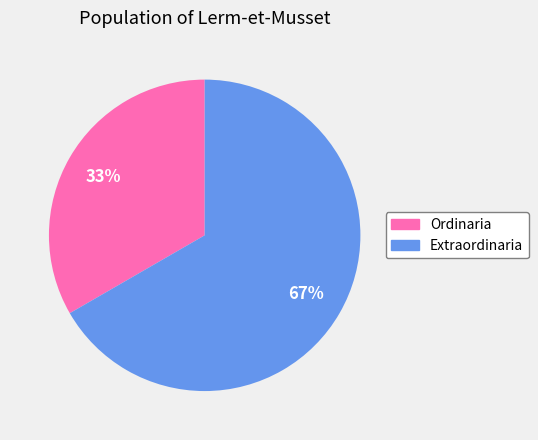

To the nearest percent, what is the average slice percentage?

50%